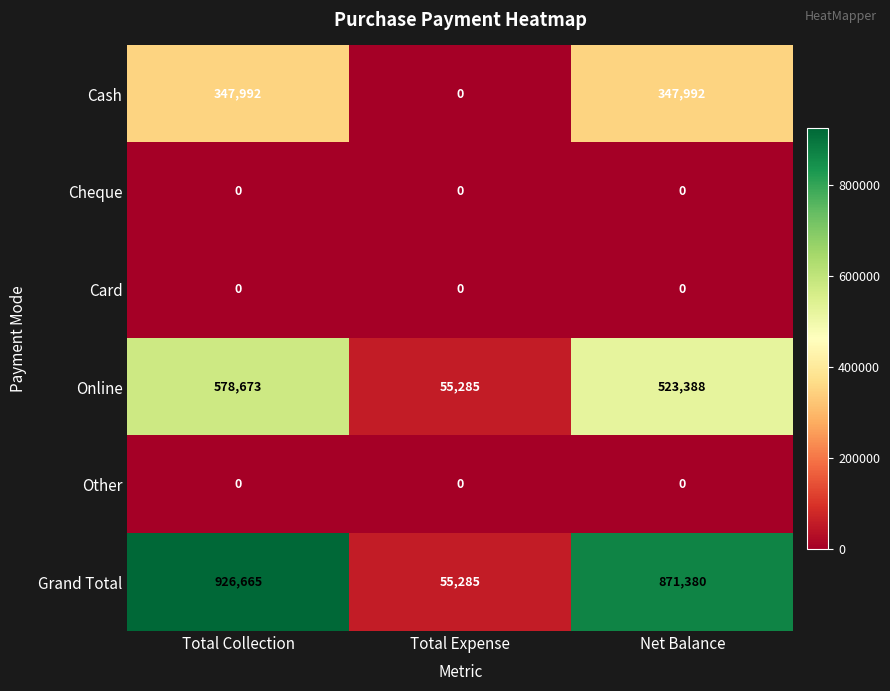

Reading left to right, extract all data points from this chart.

Cash: Total Collection=347992	Total Expense=0	Net Balance=347992
Cheque: Total Collection=0	Total Expense=0	Net Balance=0
Card: Total Collection=0	Total Expense=0	Net Balance=0
Online: Total Collection=578673	Total Expense=55285	Net Balance=523388
Other: Total Collection=0	Total Expense=0	Net Balance=0
Grand Total: Total Collection=926665	Total Expense=55285	Net Balance=871380